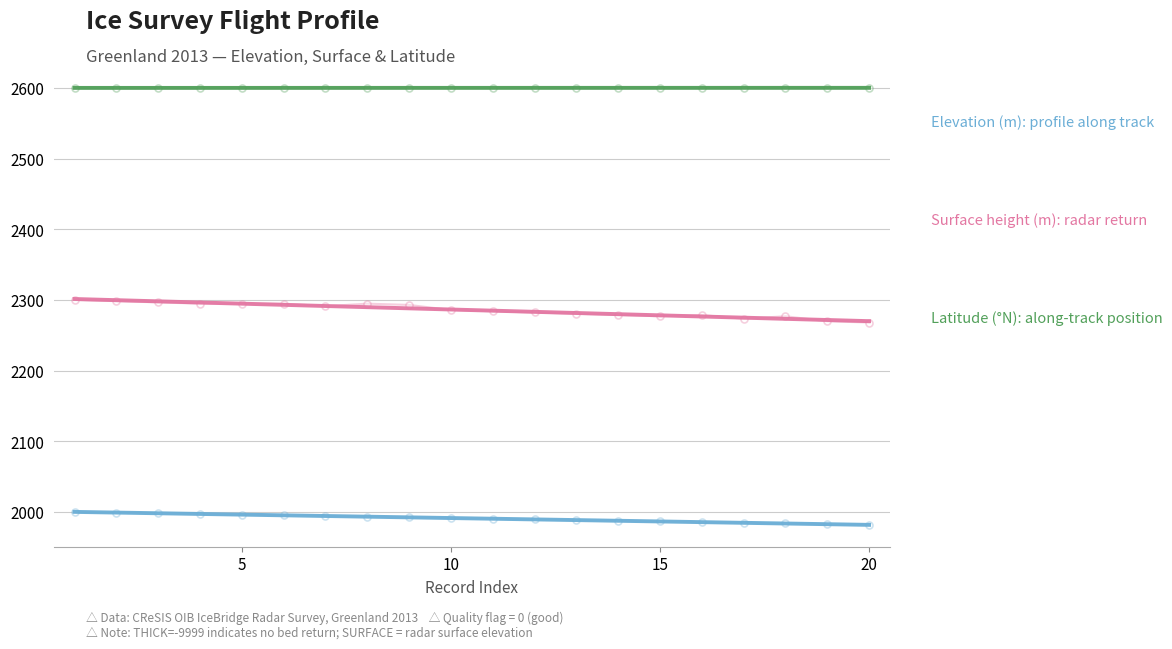

What is the value of the SURFACE point at the 20th from the left?

2268.0